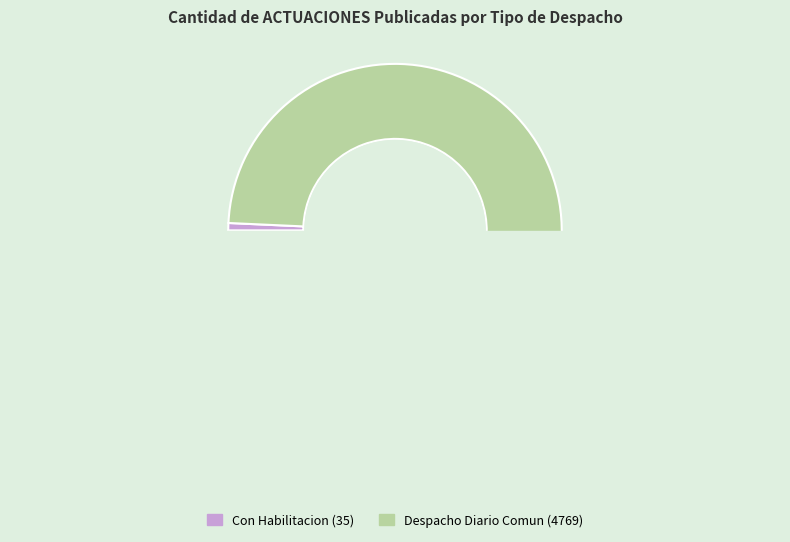

To the nearest percent, what is the combined percentage of Con Habilitacion and Despacho Diario Comun?

100%